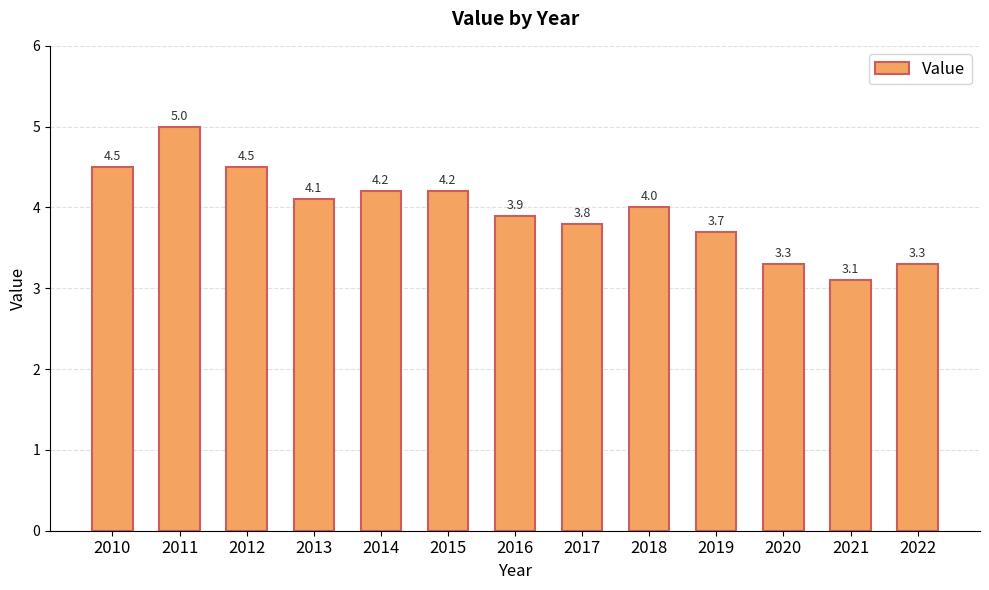

What is the value of the 7th bar from the left?

3.9